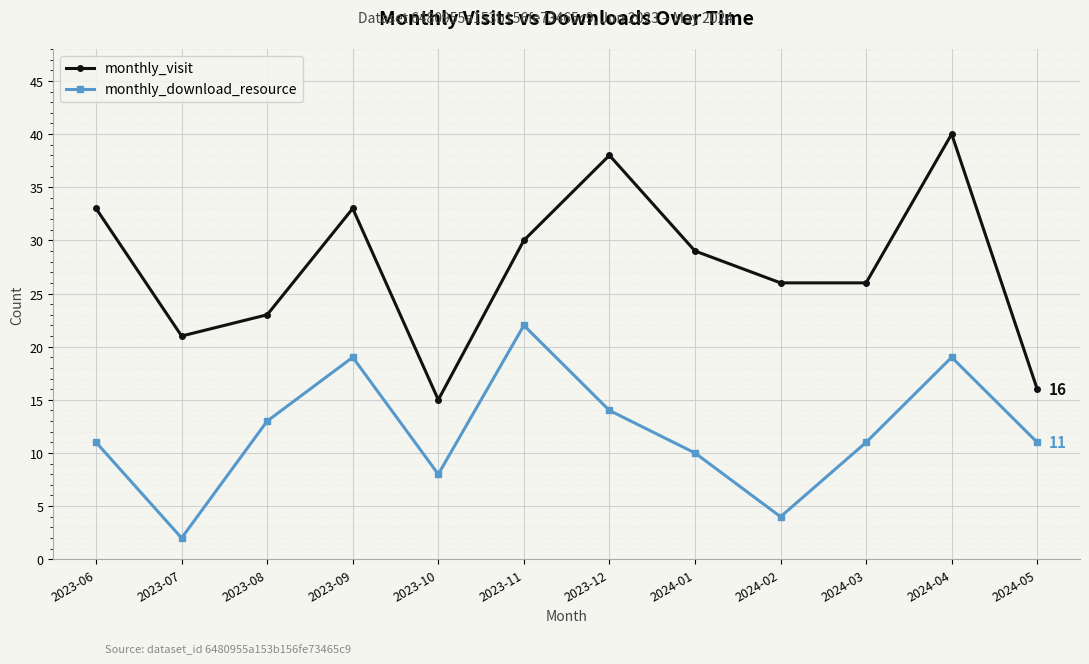

Is it true that monthly_download_resource equals 8 at 2023-10?

True